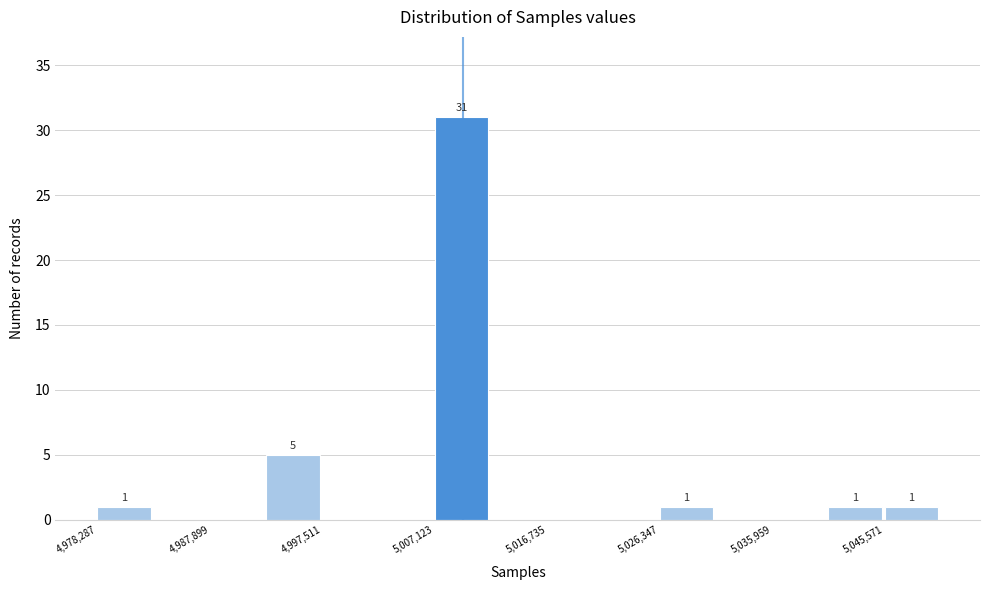

Which range on the x-axis has the tallest bar?

5007000 to 5012000